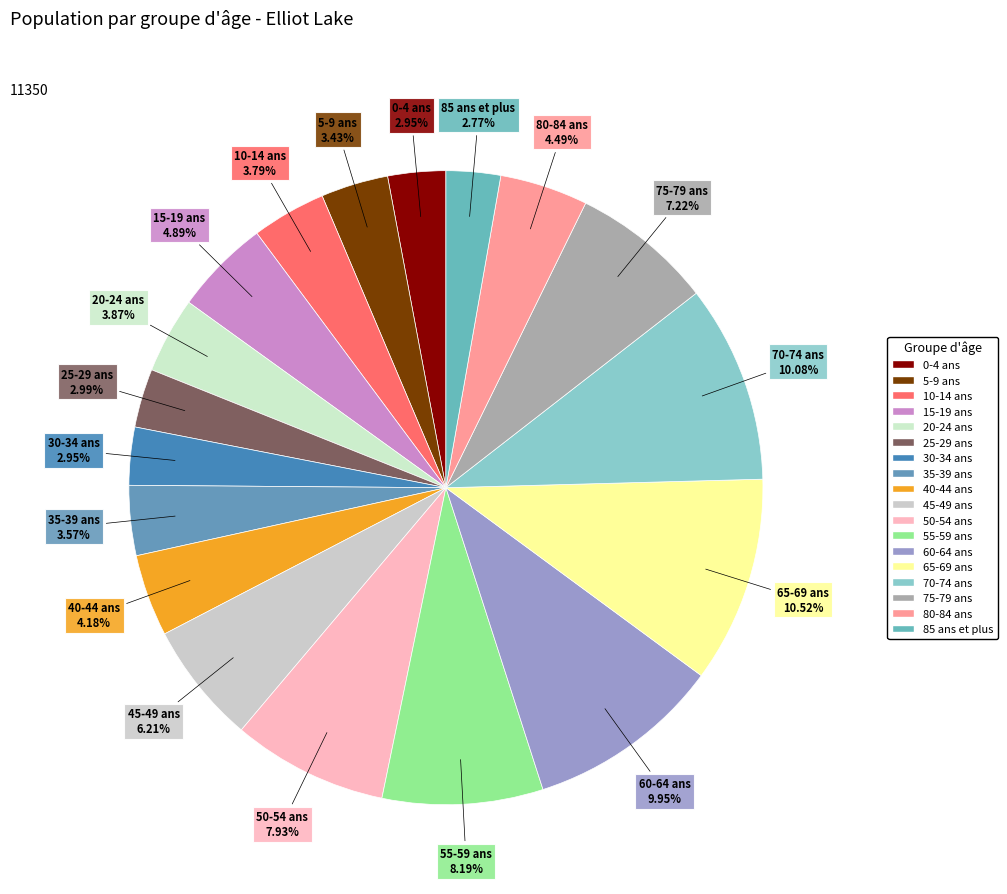

Count the number of slices in the pie.

18